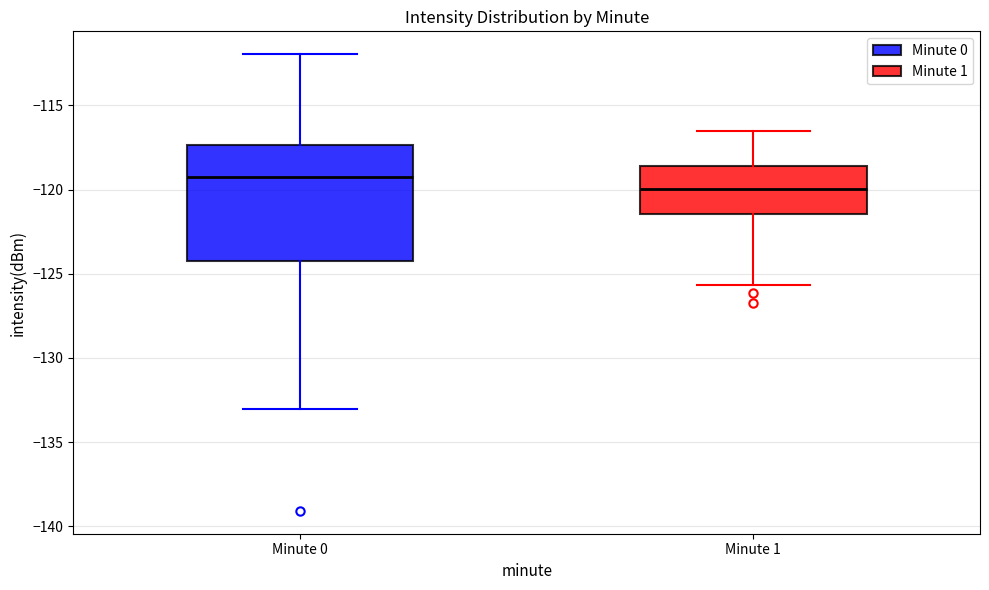

Which box has the highest median line?

Minute 0